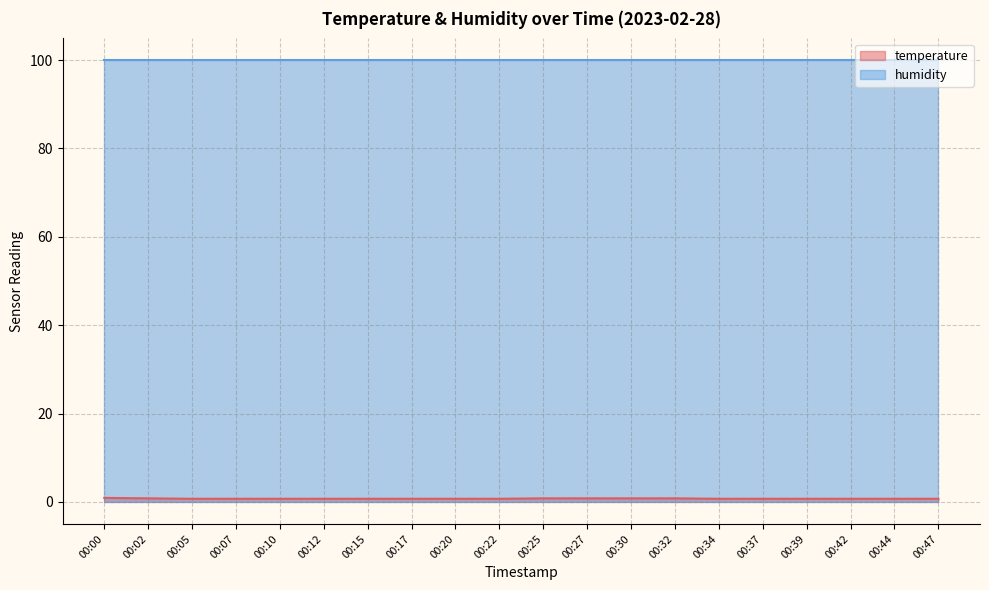

Where is the data nearest to the value 0?

00:05